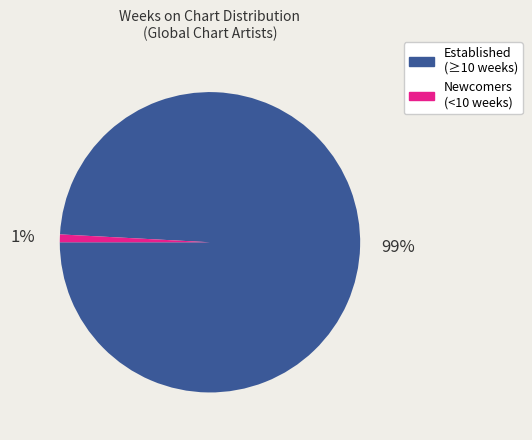

Does any single category account for the majority?

Yes